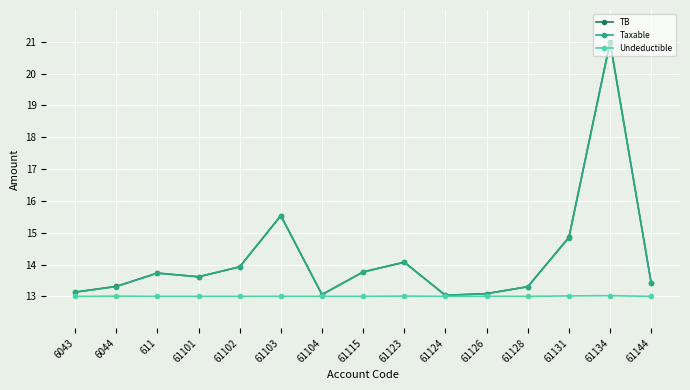

What is the total value across all series at 61134?

55.0